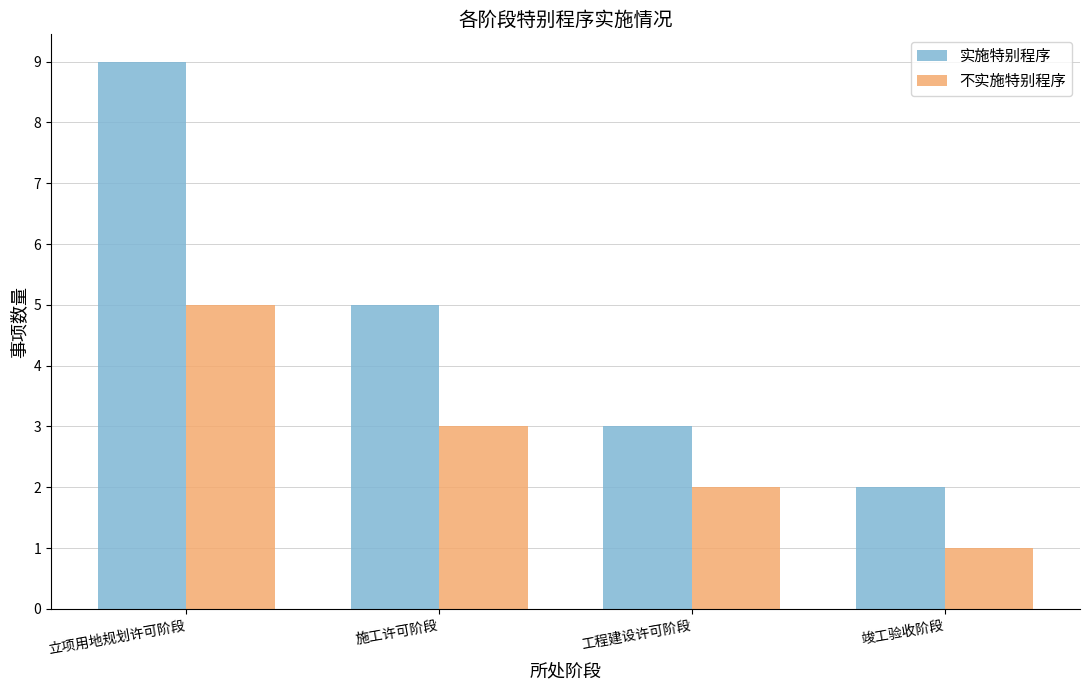

What position from the left is 施工许可阶段?

2